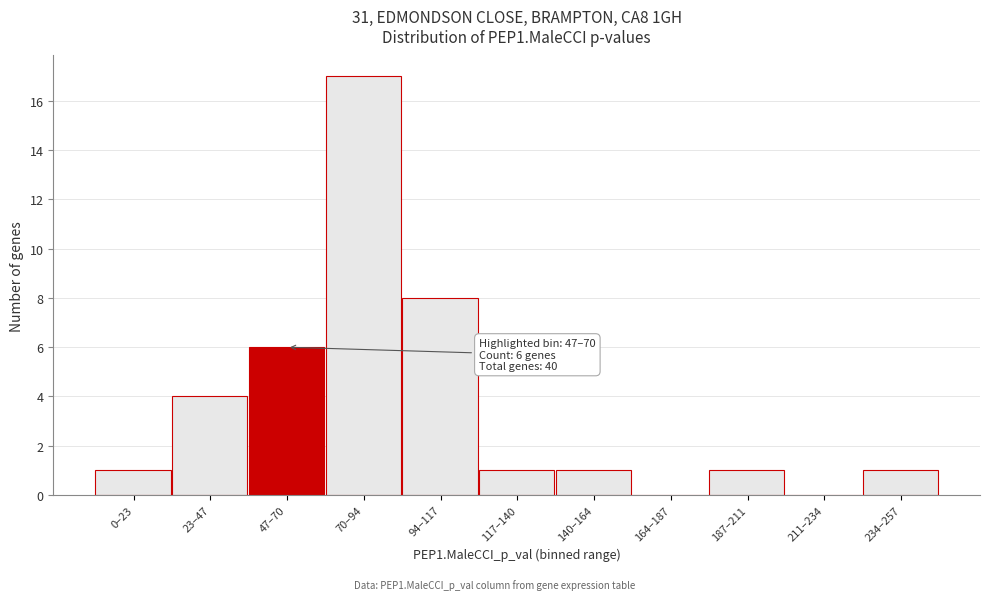

Reading right to left, what are all the values shown in this chart?

234–257=1	211–234=0	187–211=1	164–187=0	140–164=1	117–140=1	94–117=8	70–94=17	47–70=6	23–47=4	0–23=1